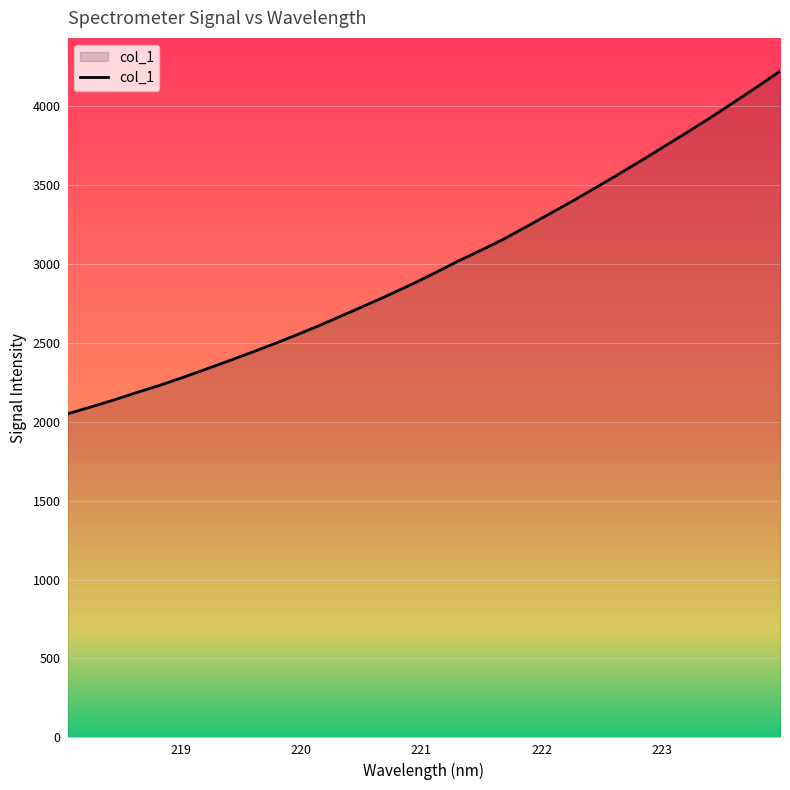

What is the average value?

2990.9